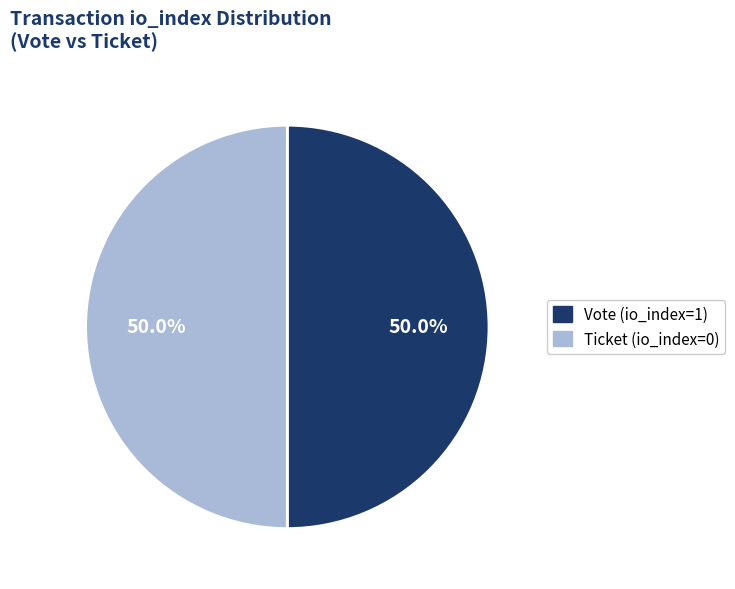

What portion of the pie excludes Ticket (io_index=0)?

50.0%